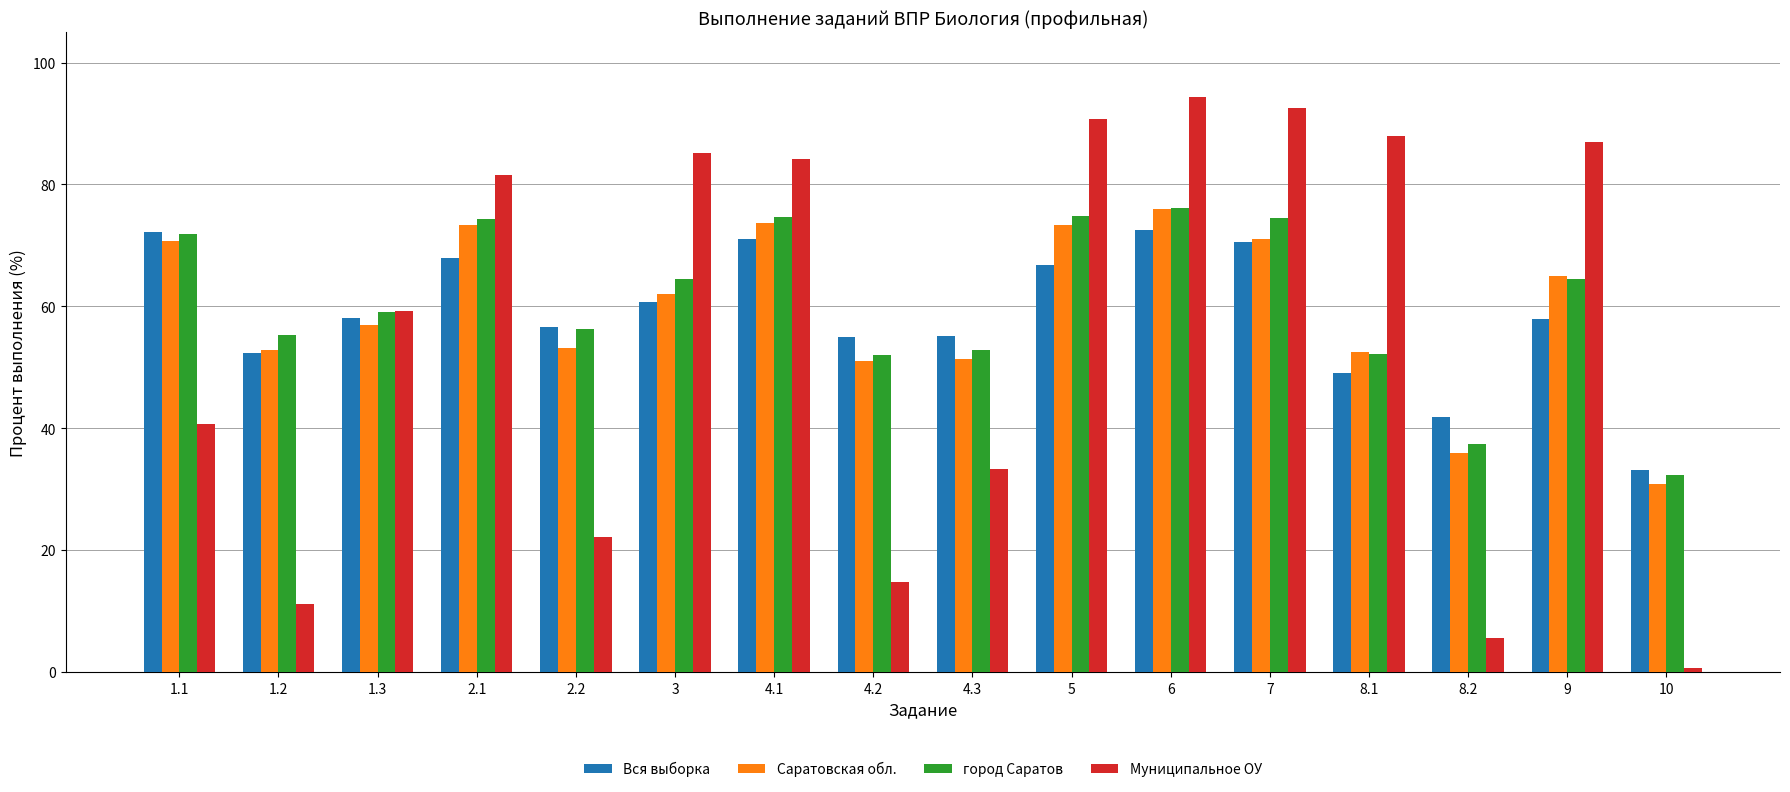

At which label does Саратовская обл. reach its peak?

6